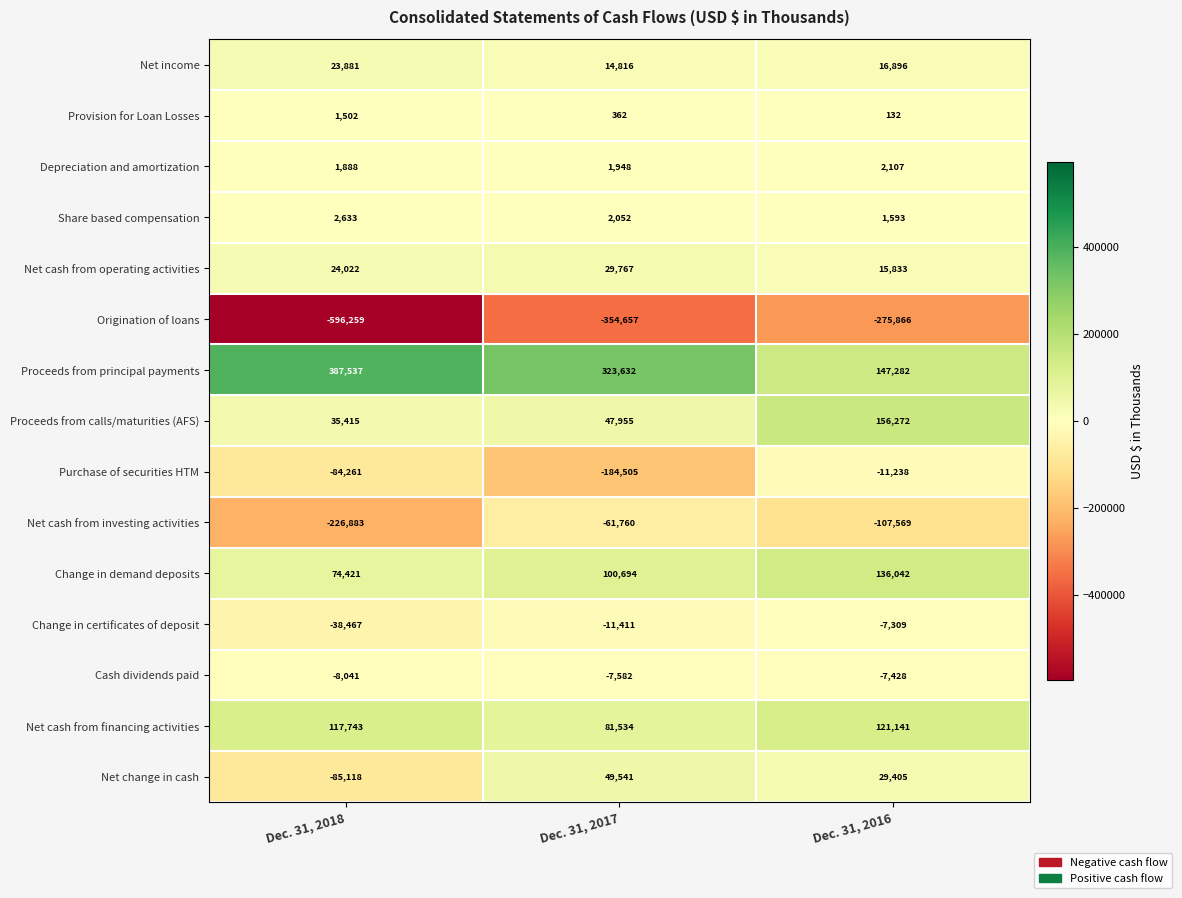

What is the average value of the Net change in cash series?

-2057